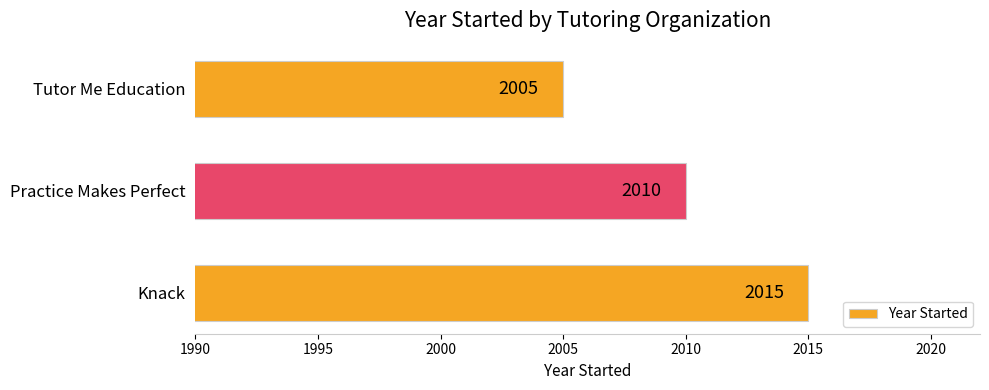

Rank the categories by value from highest to lowest.

Knack, Practice Makes Perfect, Tutor Me Education